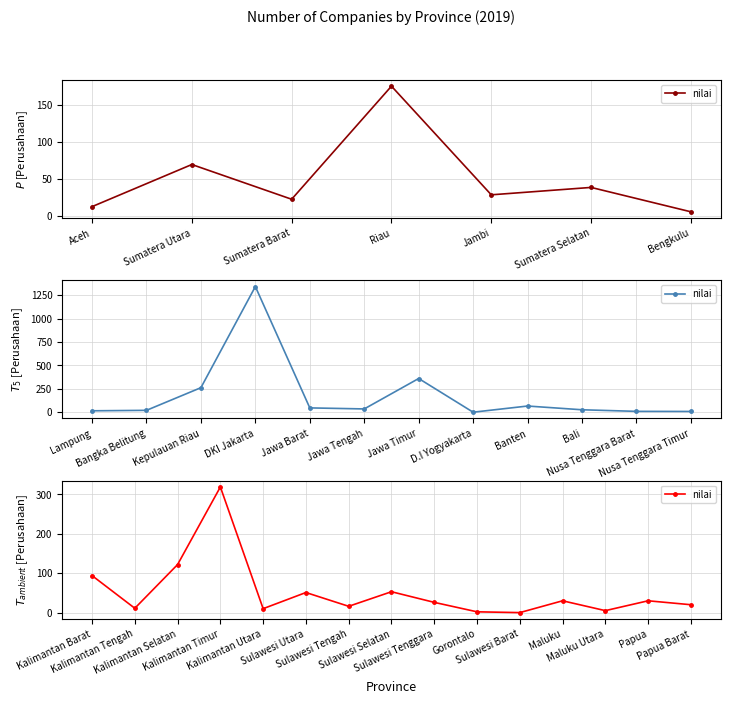

Does the chart display data point markers on the line(s)?

Yes